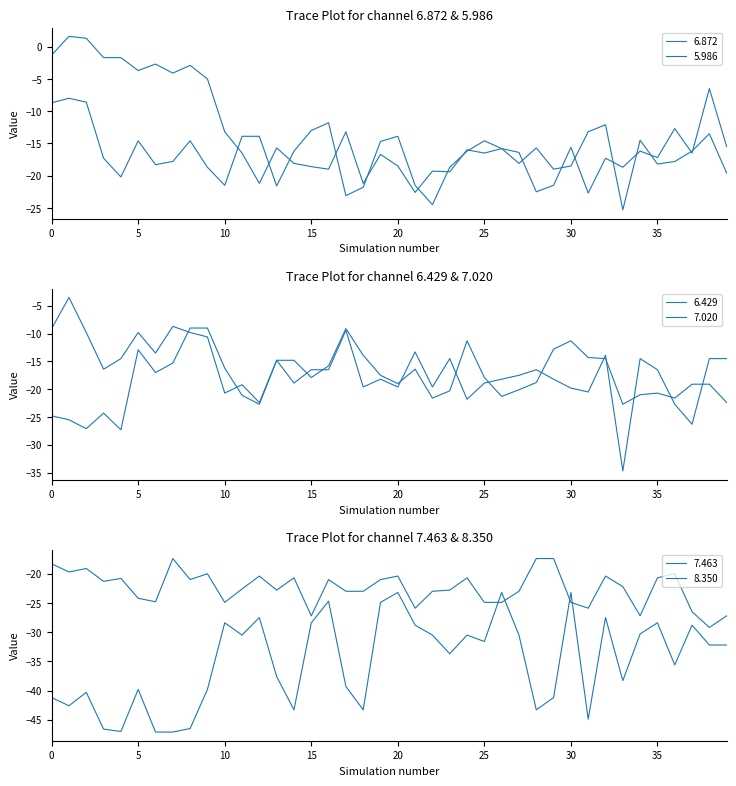

How many interior local peaks does the 7.463 series have?

11